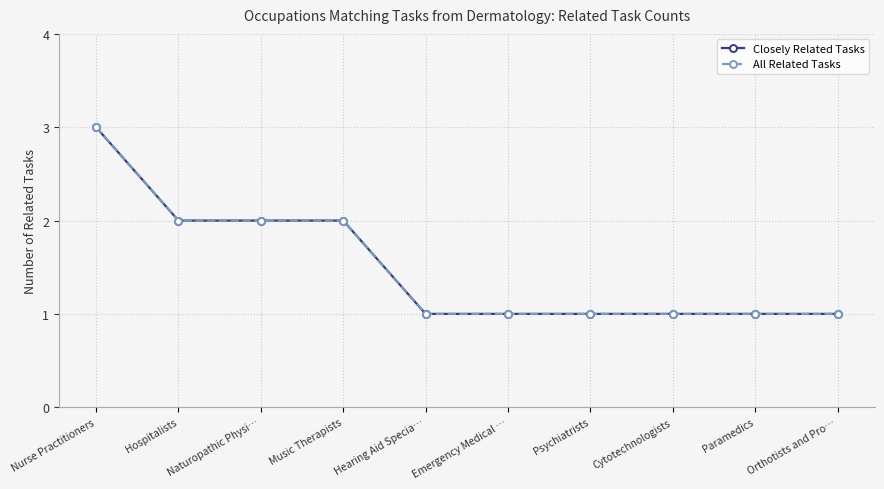

Is this an area chart (filled region under the line)?

No